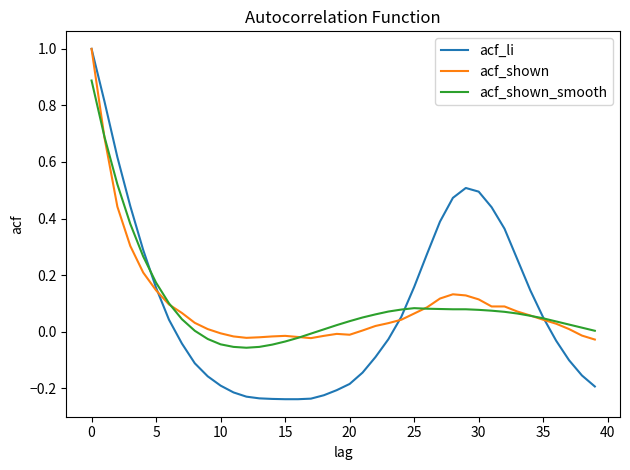

What is the highest value of the acf_shown_smooth series?

0.9